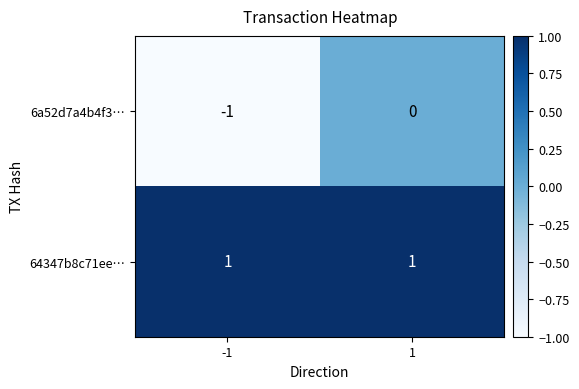

The value of 6a52d7a4b4f3… at 1 is 0. True or false?

True